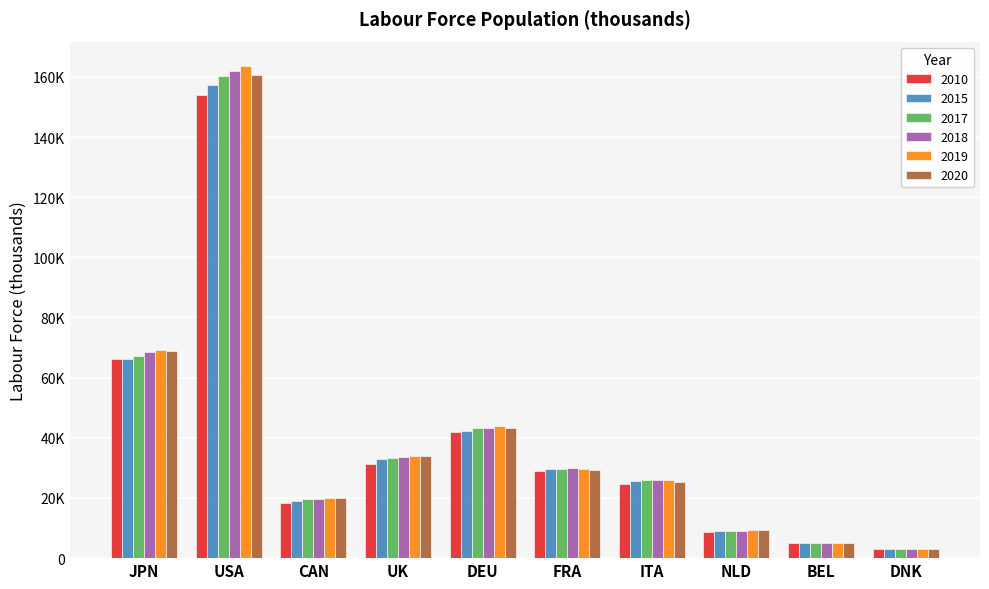

Are the bars horizontal?

No